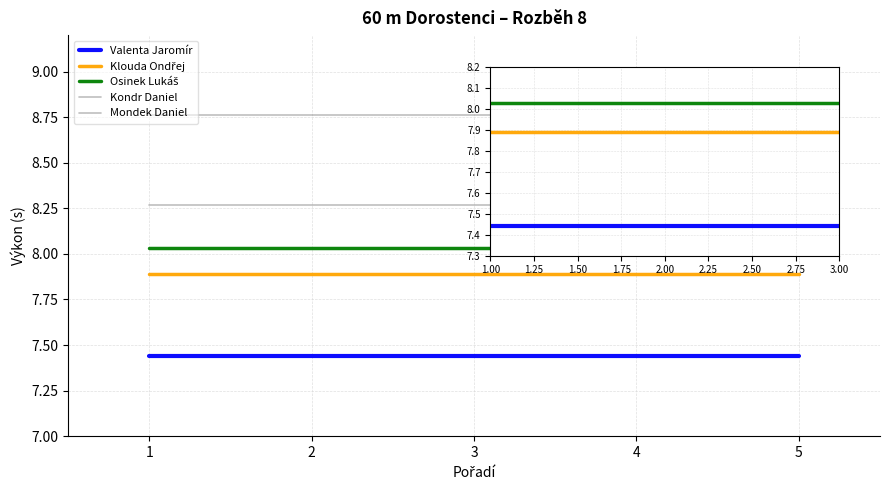

How many lines are shown in the chart?

5